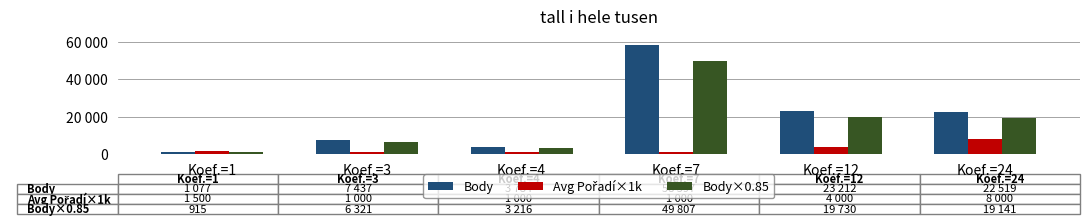

Does the chart contain any negative values?

No